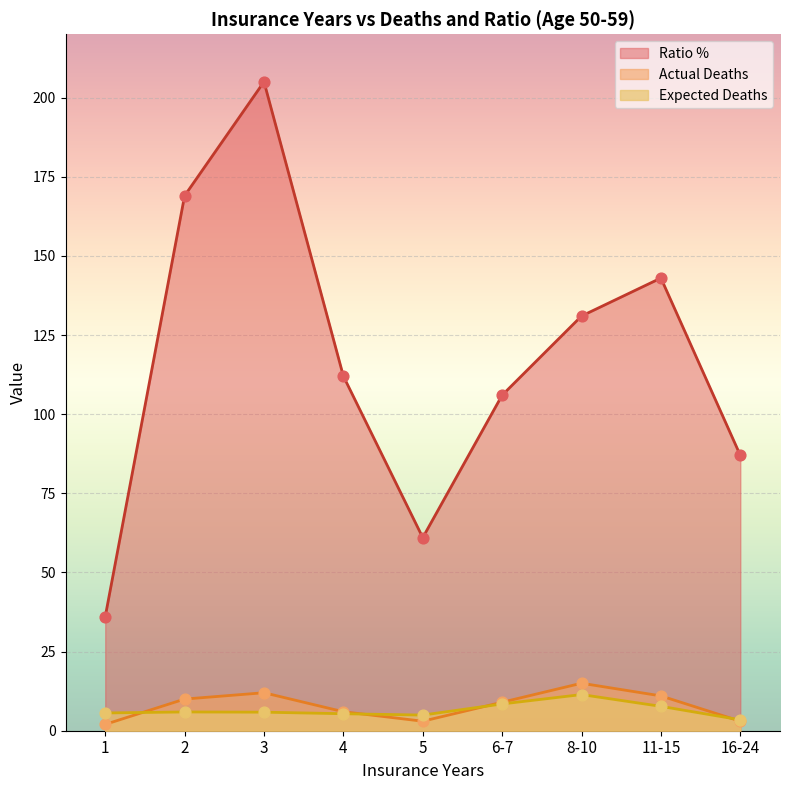

Which series has the largest Y range (max minus min)?

Ratio %